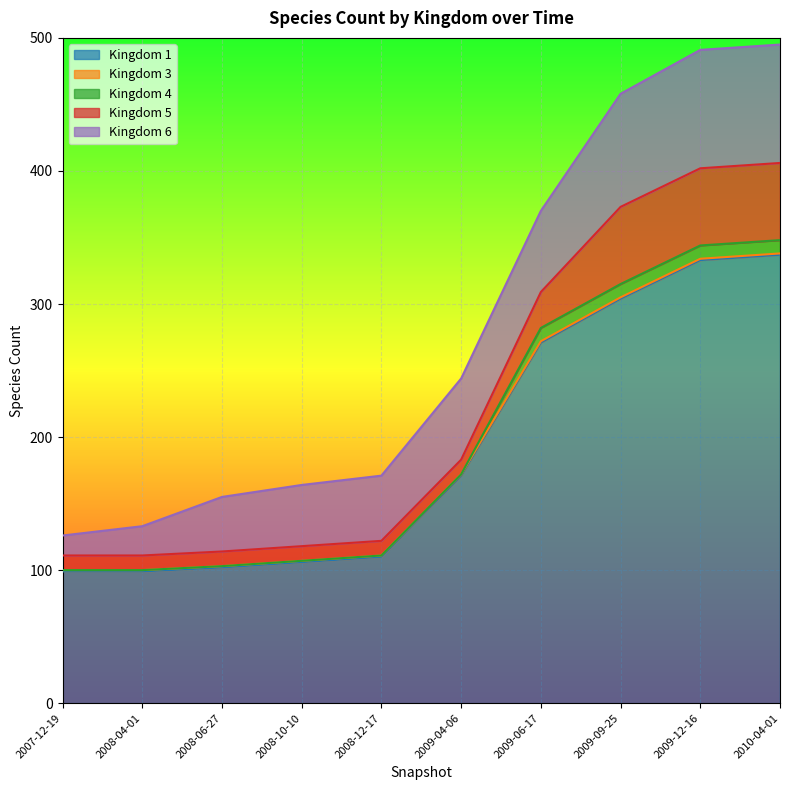

True or false: 1 and 4 cross at least once.

False